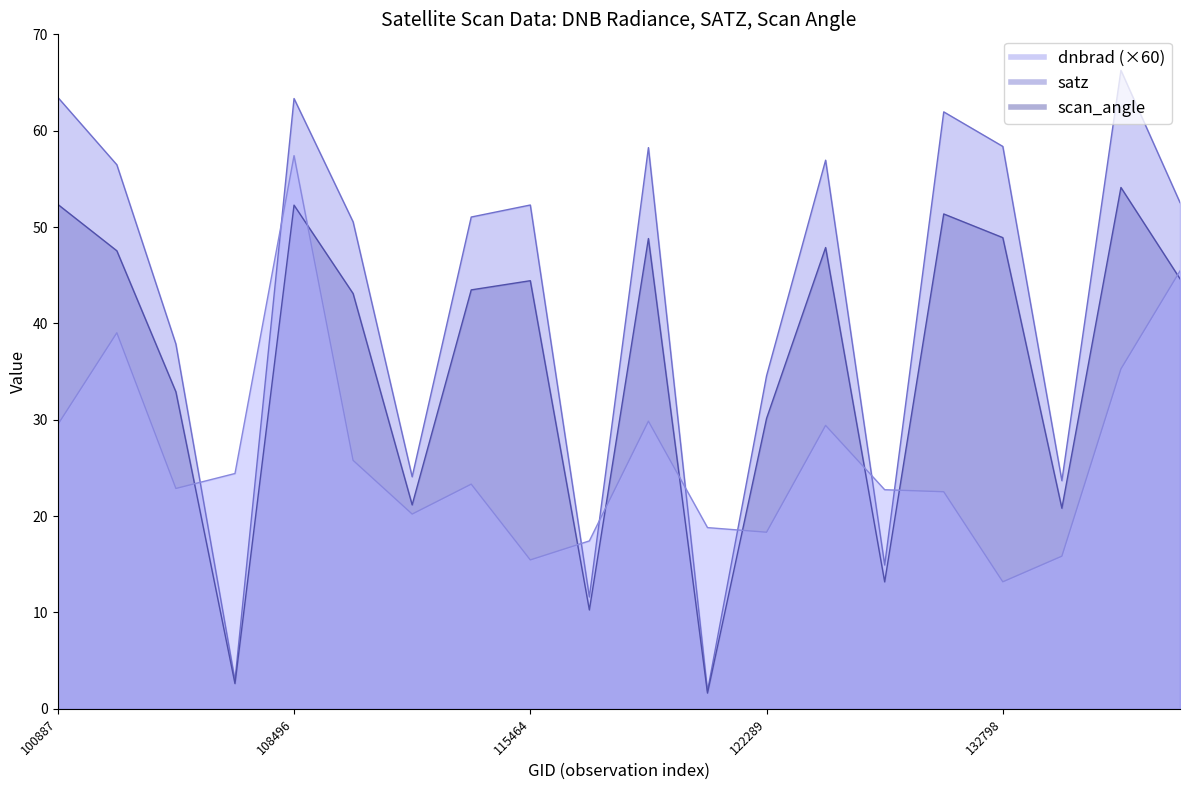

Which series changed the most between 104315 and 122118?

satz